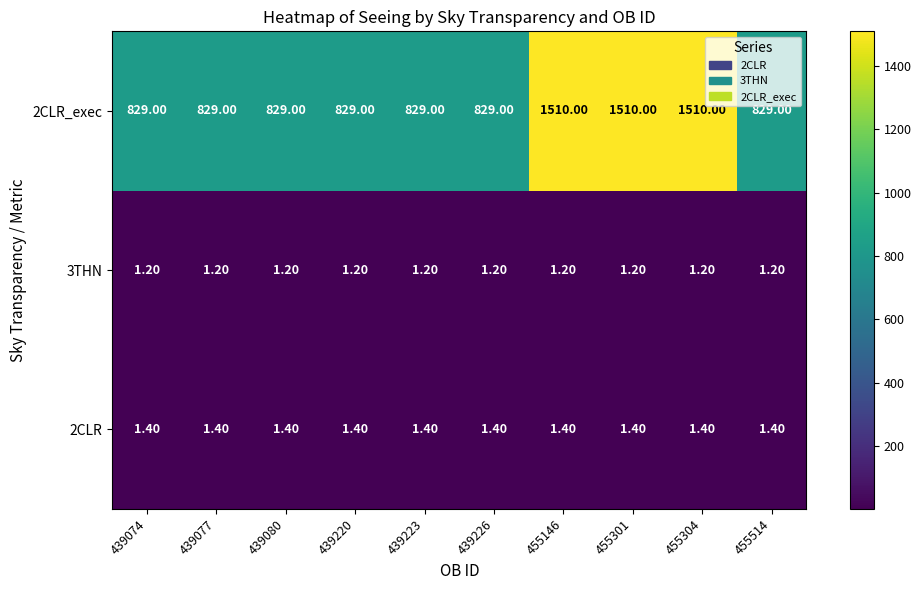

At 455304, list the series in order from largest to smallest.

2CLR_exec, 2CLR, 3THN